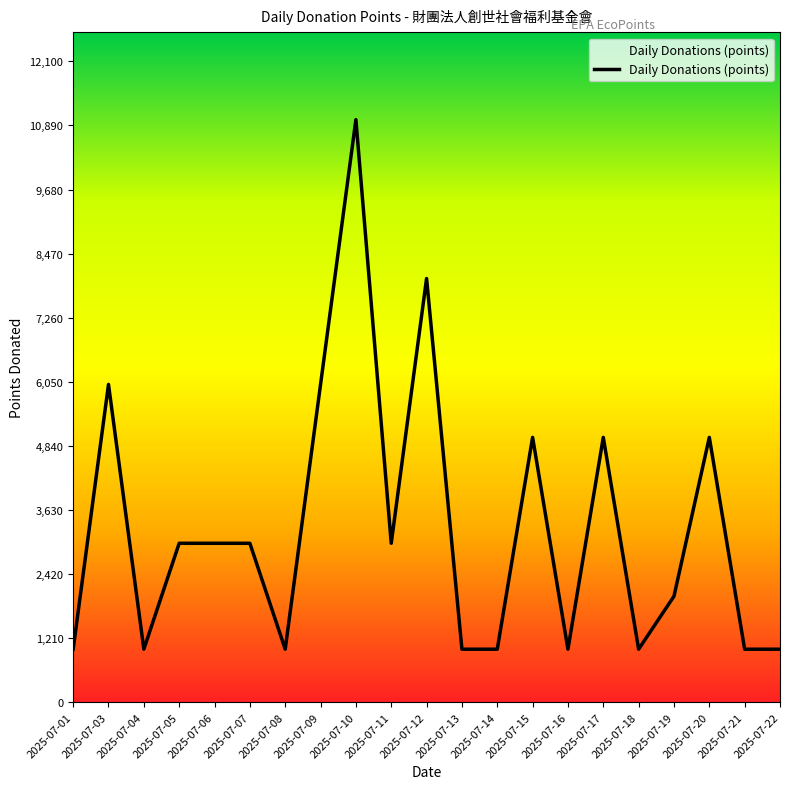

What is the difference between the second highest and second lowest values?

7000